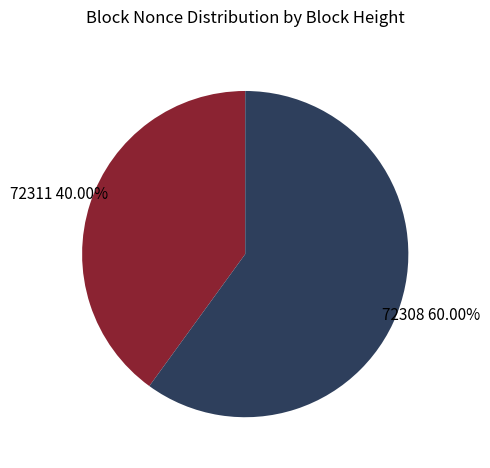

Does any single category account for the majority?

Yes